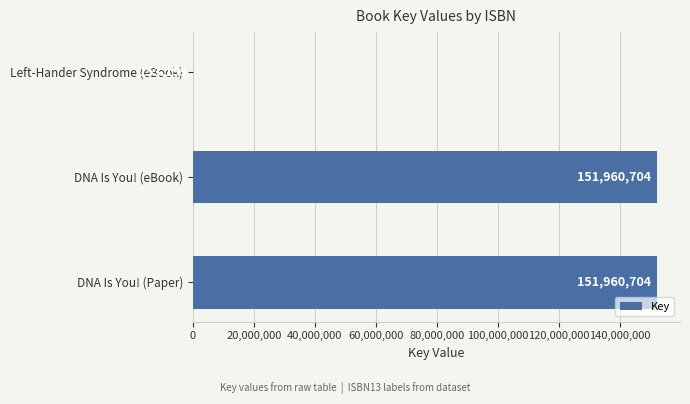

What is the maximum value shown in the chart?

151960704